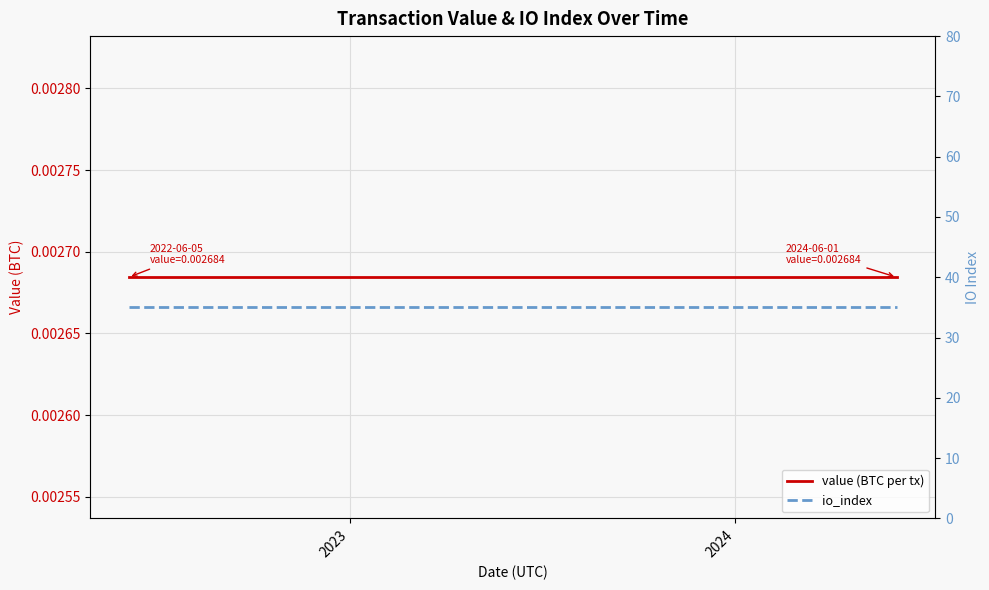

What is the sum of all io_index values?

875.0